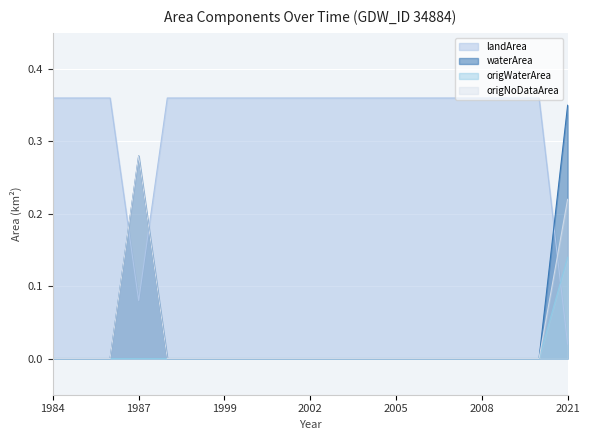

At which category does landArea reach its first local valley?

1987